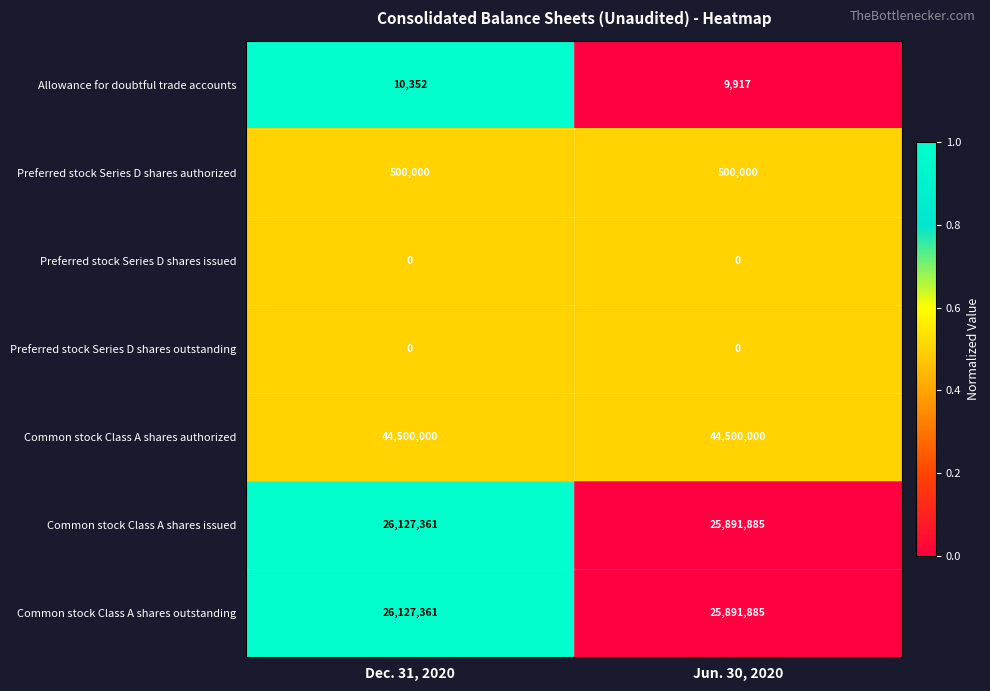

At how many categories does at least one series exceed 0?

2